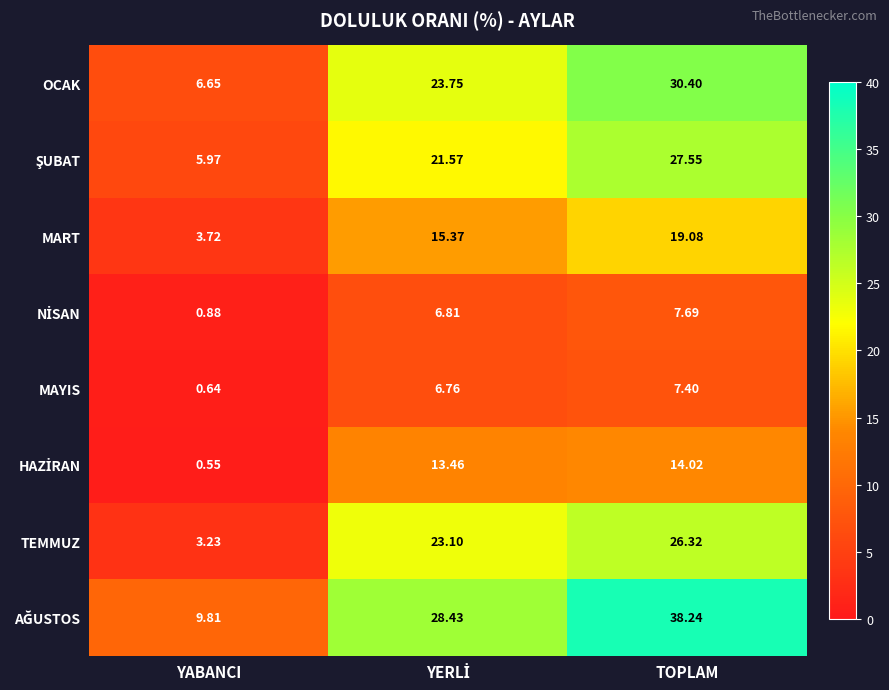

At which category is the sum across all series the highest?

TOPLAM